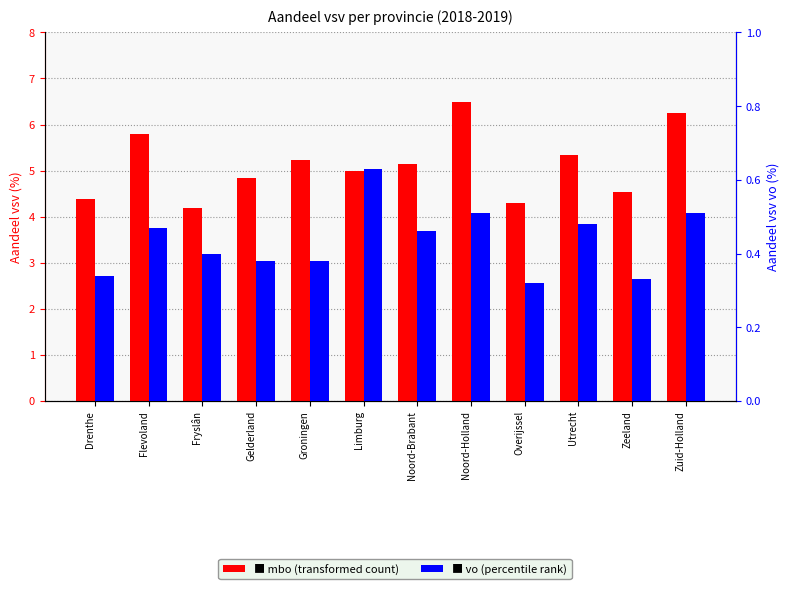

What position from the right is Groningen?

8